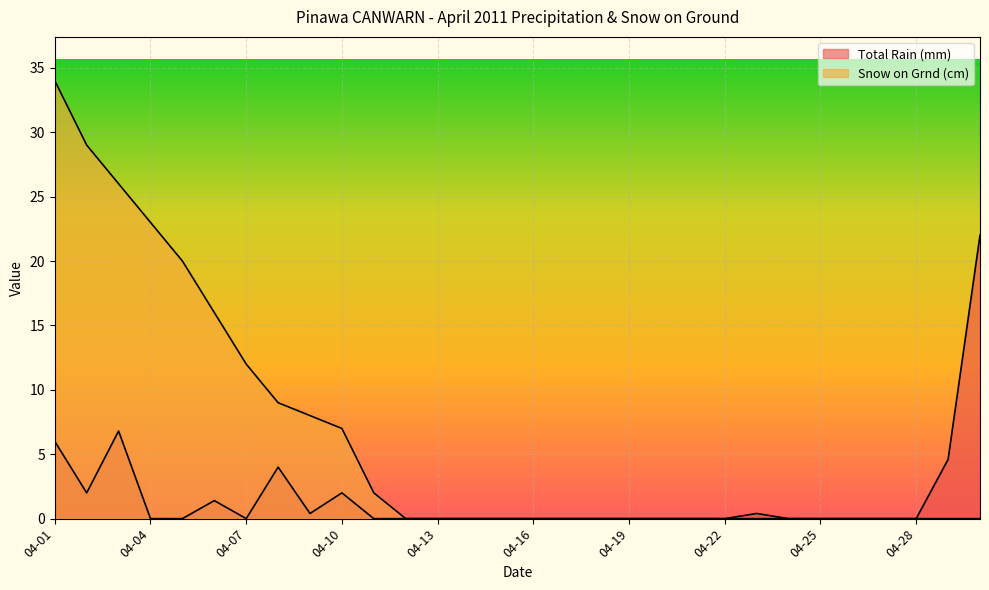

Which series has the widest spread of values?

Snow on Grnd (cm)